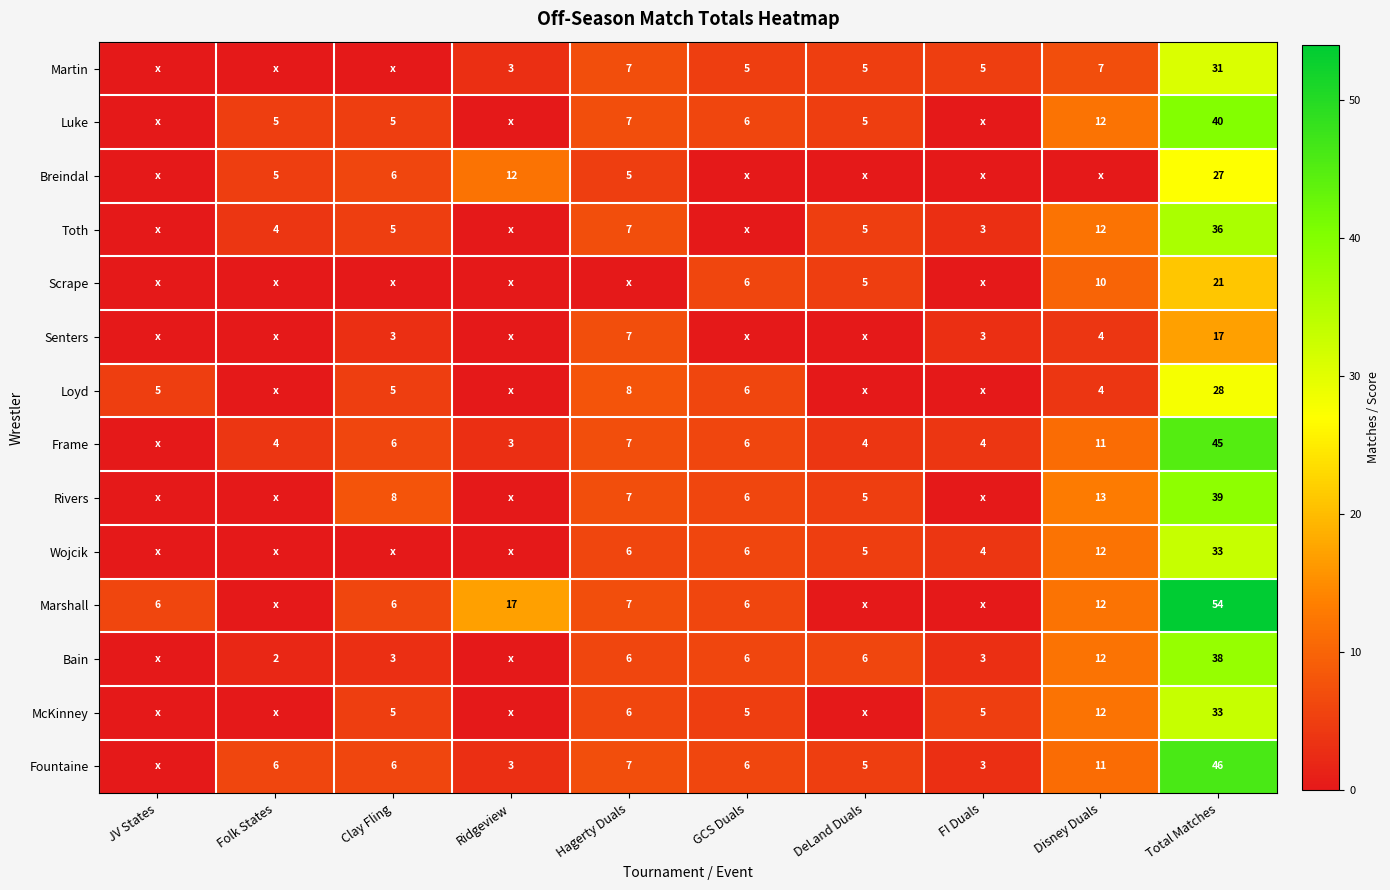

The value of Toth at Disney Duals is 12. True or false?

True